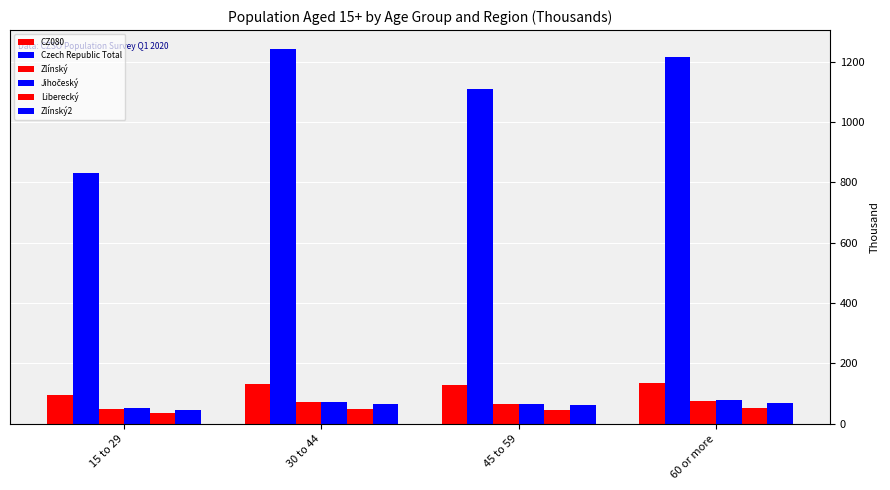

What is the value of the Czech Republic Total bar at the 4th from the left?

1214.4